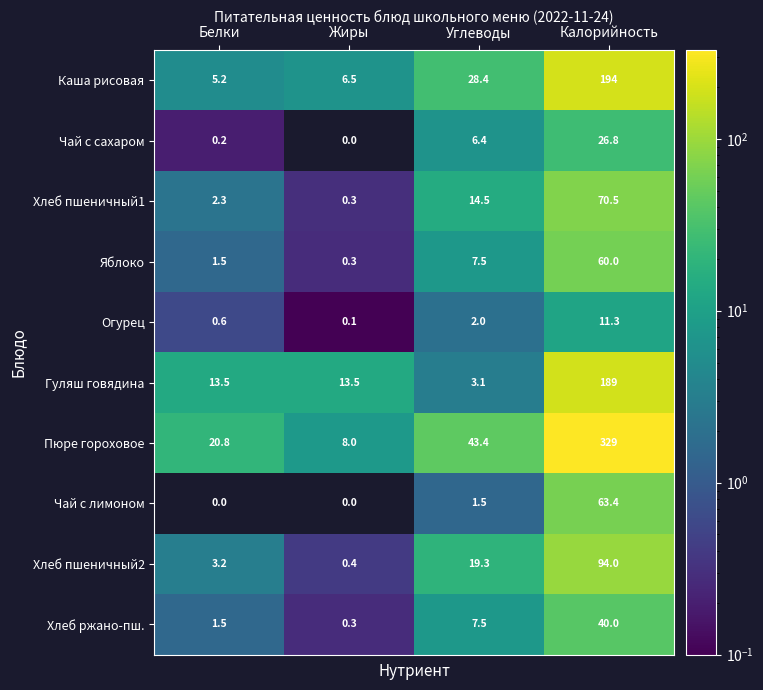

What value does the Хлеб пшеничный1 series have at Калорийность?

70.5